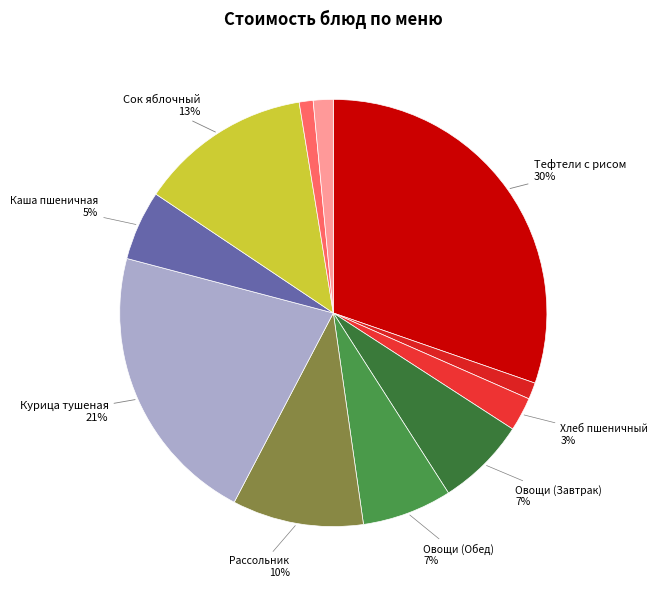

What is the largest slice in the pie chart?

Тефтели из говядины с рисом